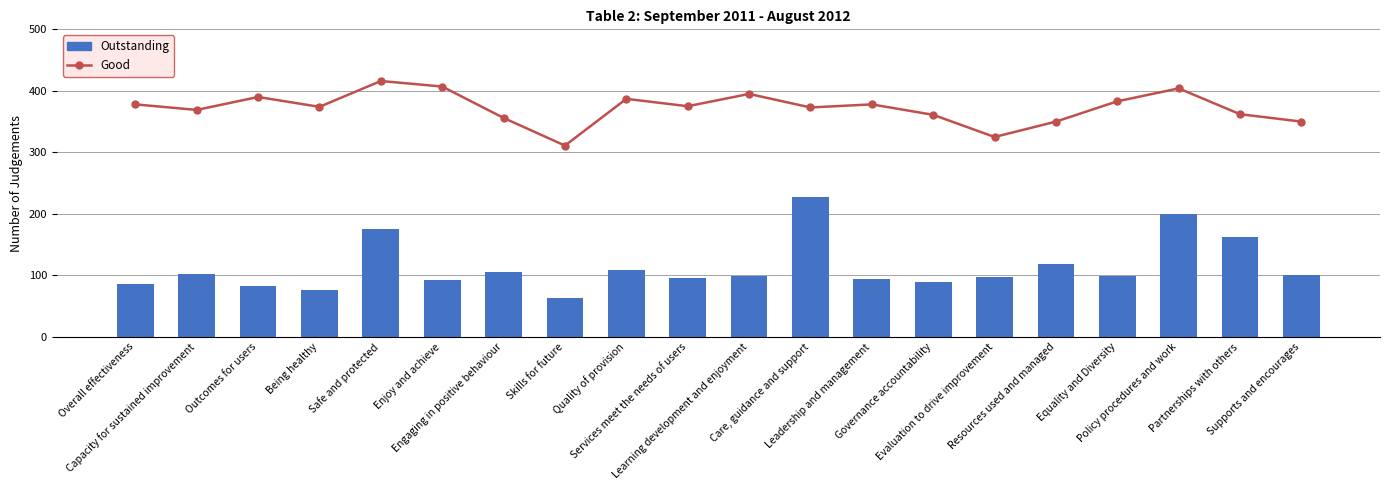

Is the value of Good at Supports and encourages greater than the value of Outstanding at Learning development and enjoyment?

Yes